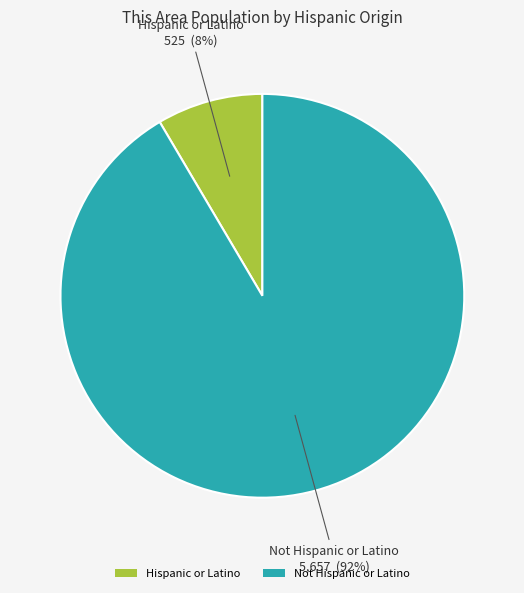

Combined, do Hispanic or Latino and Not Hispanic or Latino account for over 50%?

Yes